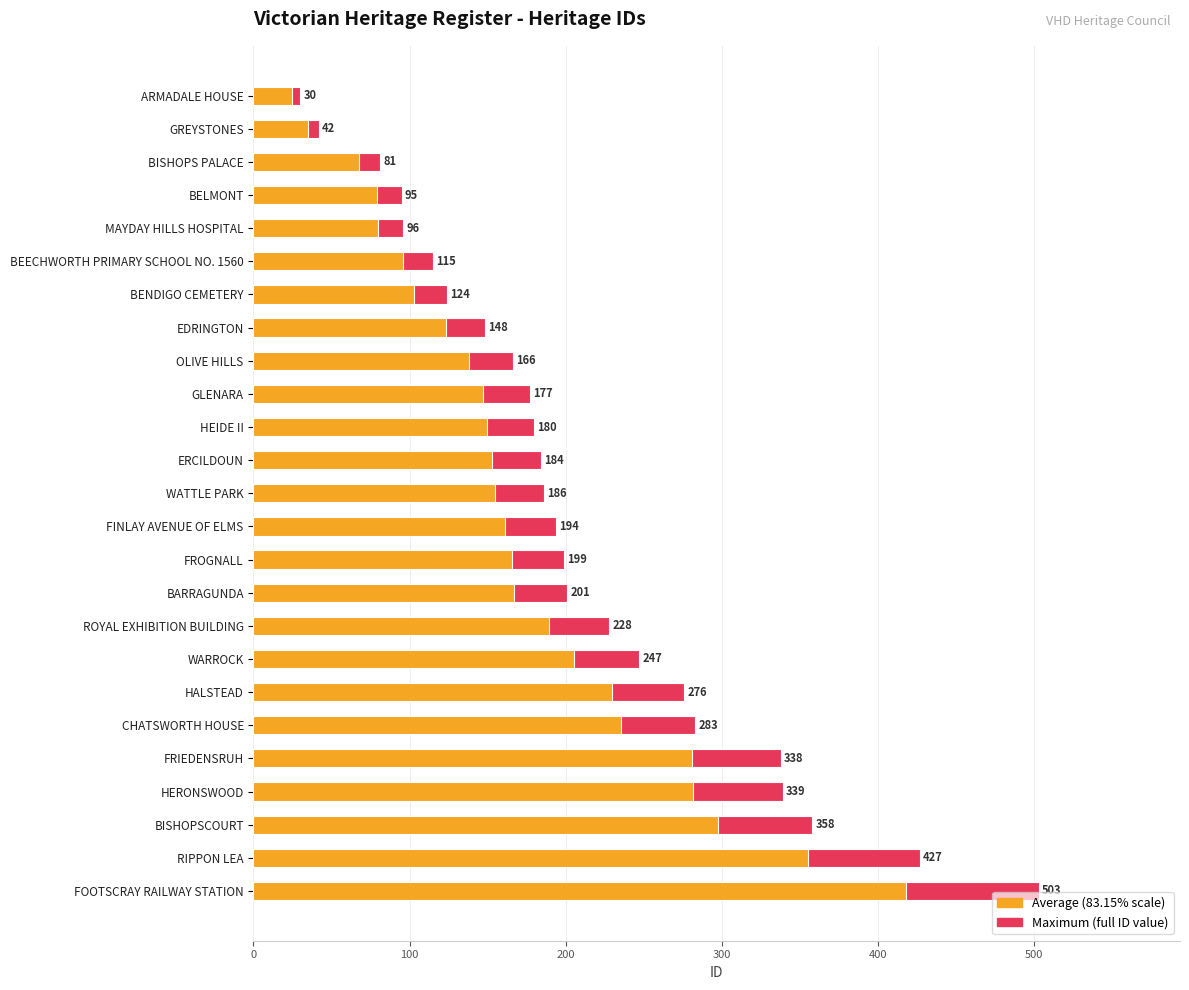

Does the chart contain any negative values?

No